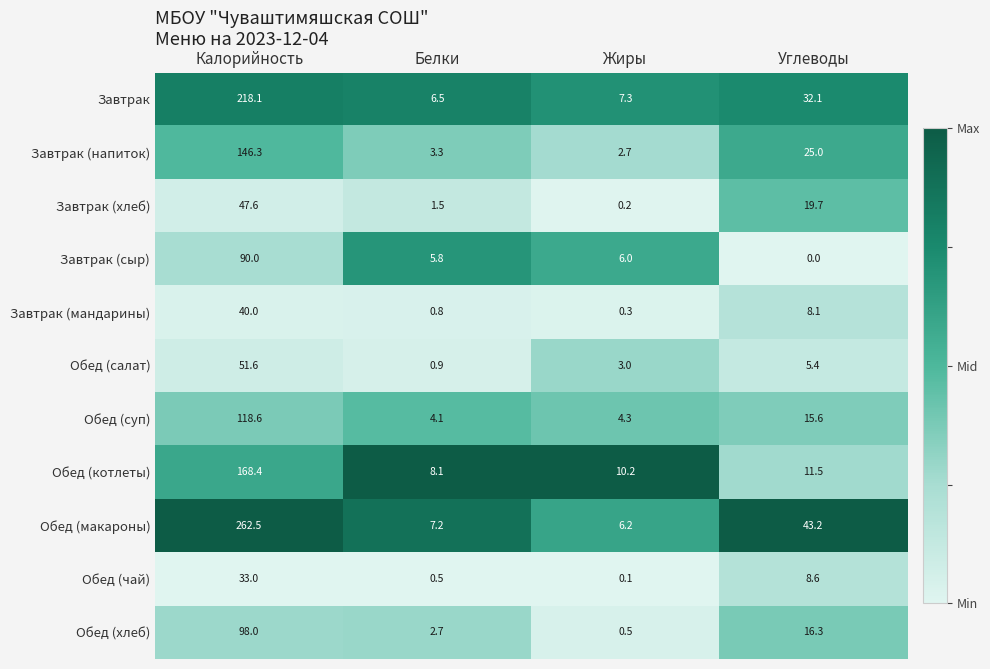

Between Калорийность and Углеводы, which series saw the biggest shift?

Обед (макароны)